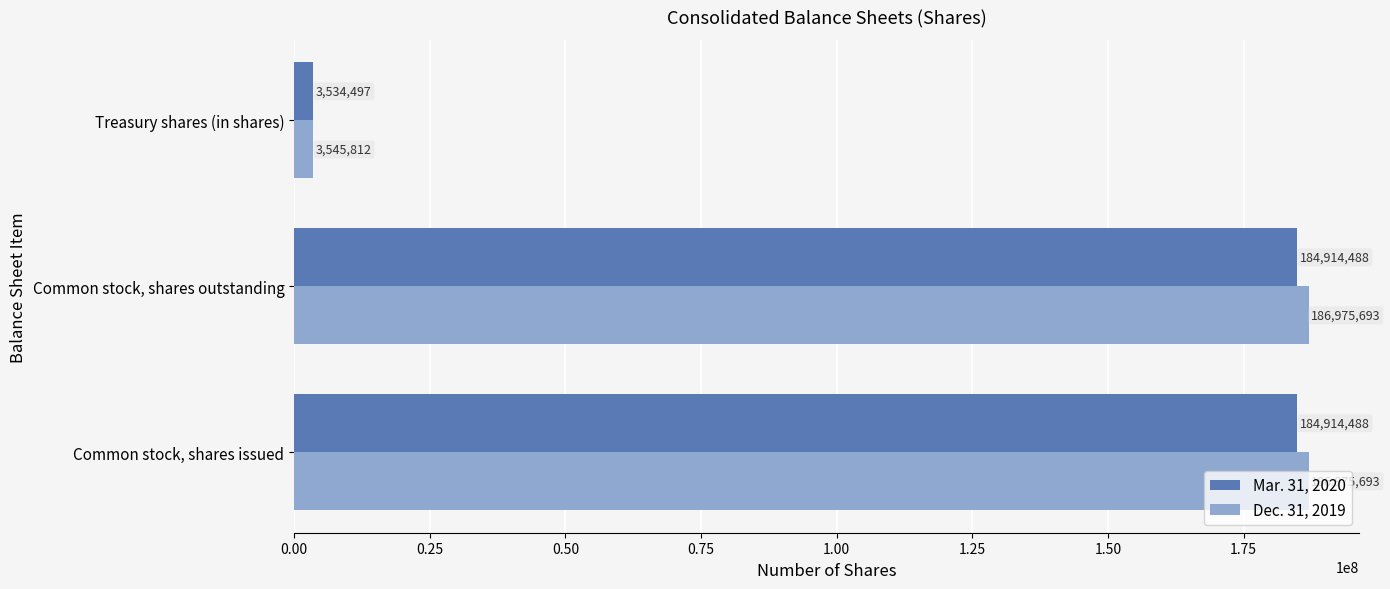

Rank the series by their maximum value, from lowest to highest.

Mar. 31, 2020, Dec. 31, 2019